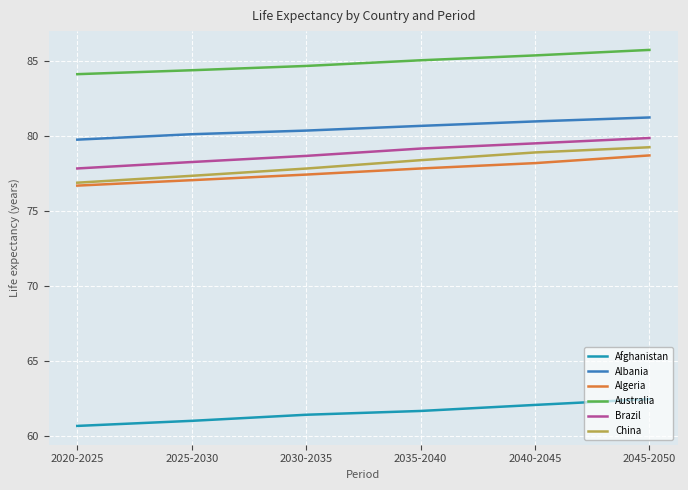

What is the average value of the China series?

78.1